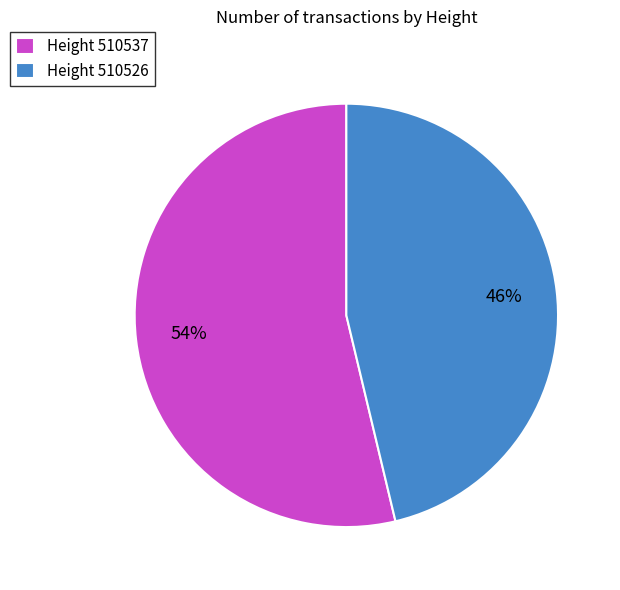

To the nearest percent, what portion does Height 510537 represent?

54%